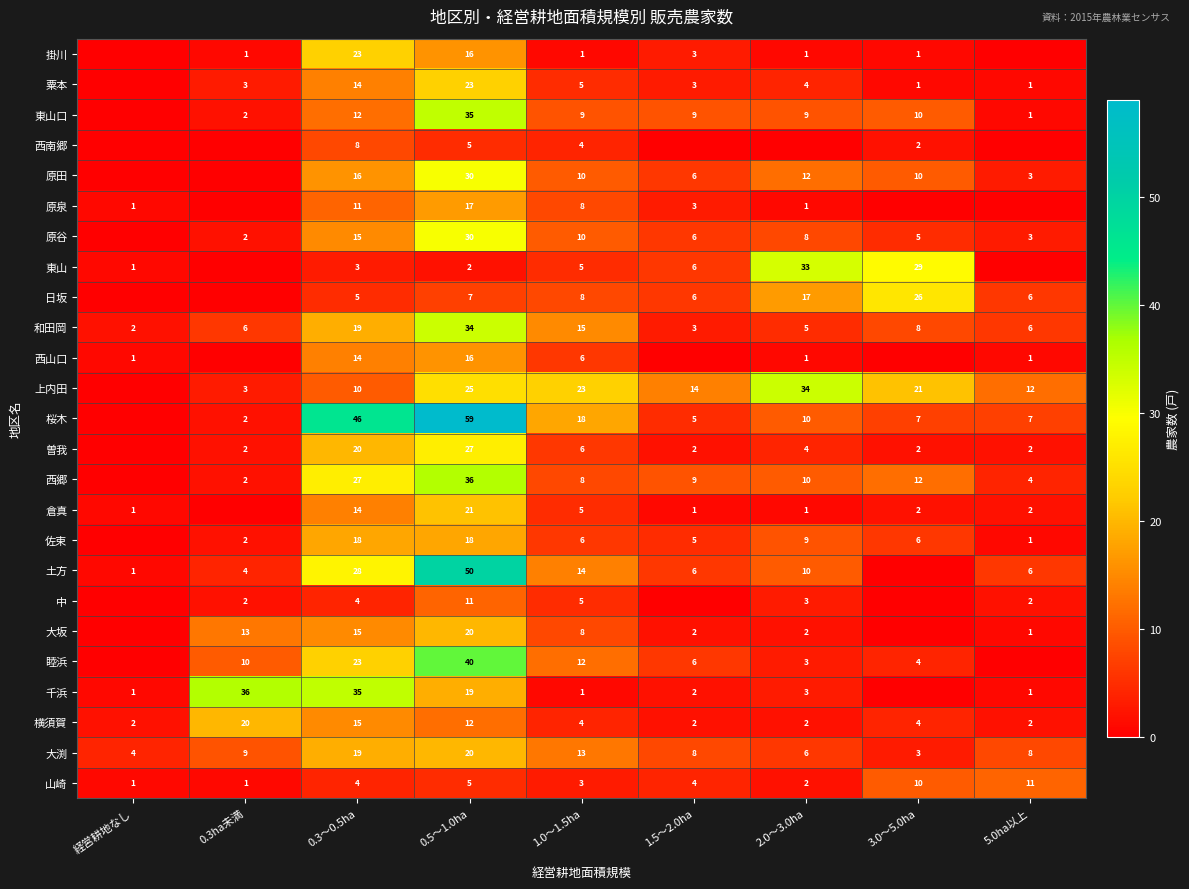

What is the spread (max minus min) of values at 0.3～0.5ha?

43